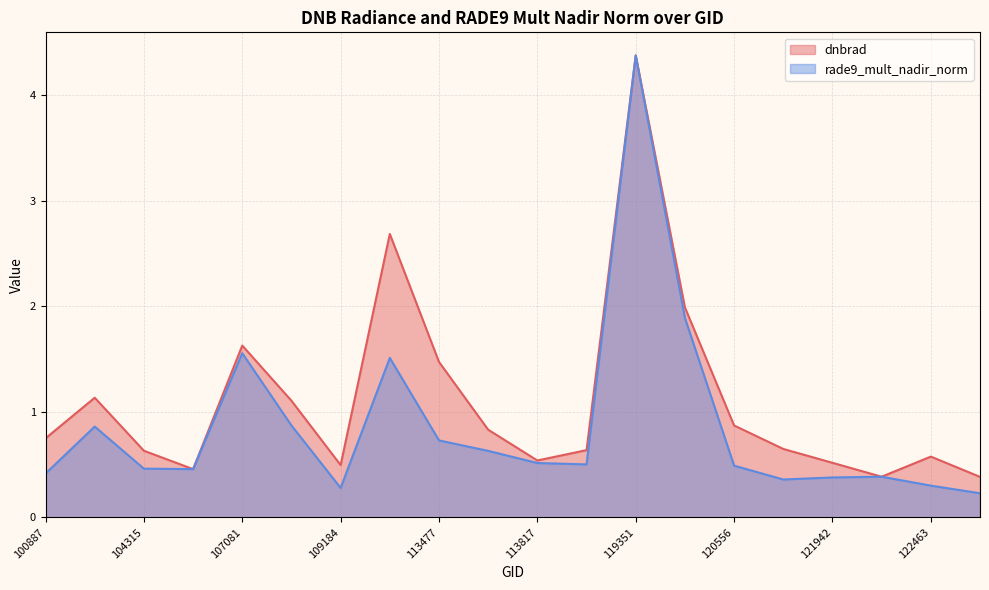

Does the chart have visible grid lines?

Yes